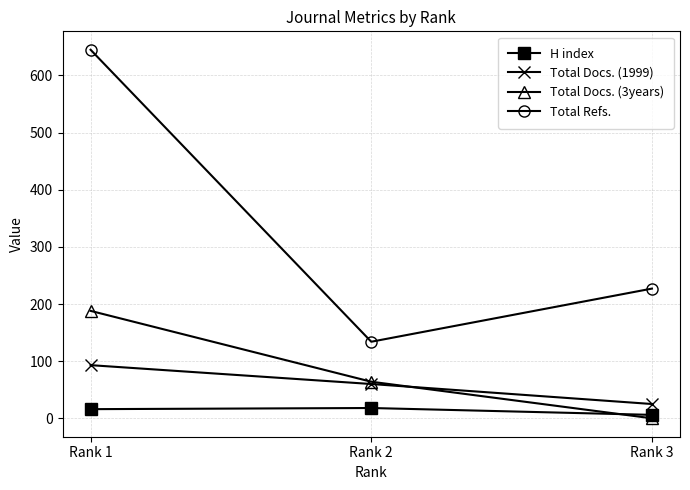

List the labels in order of Total Docs. (3years) value, largest first.

Rank 1, Rank 2, Rank 3